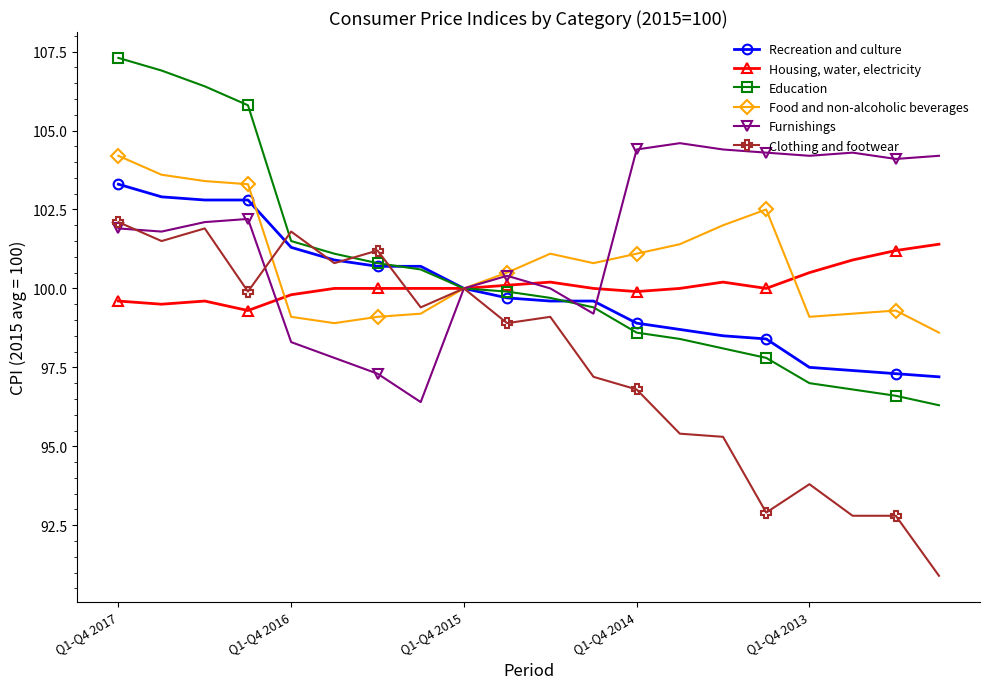

What is the highest value of the Education series?

107.3